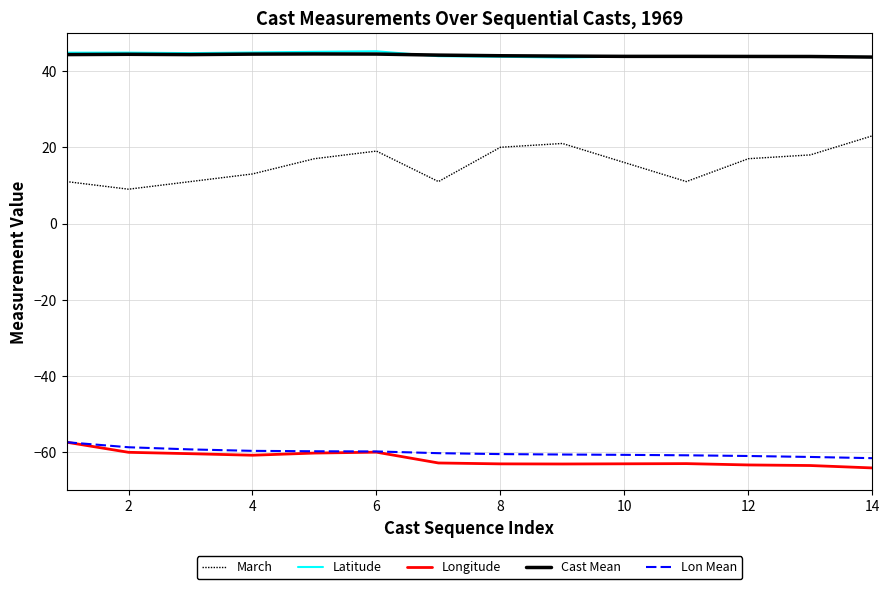

What is the sum of all Lon Mean values?

-841.3